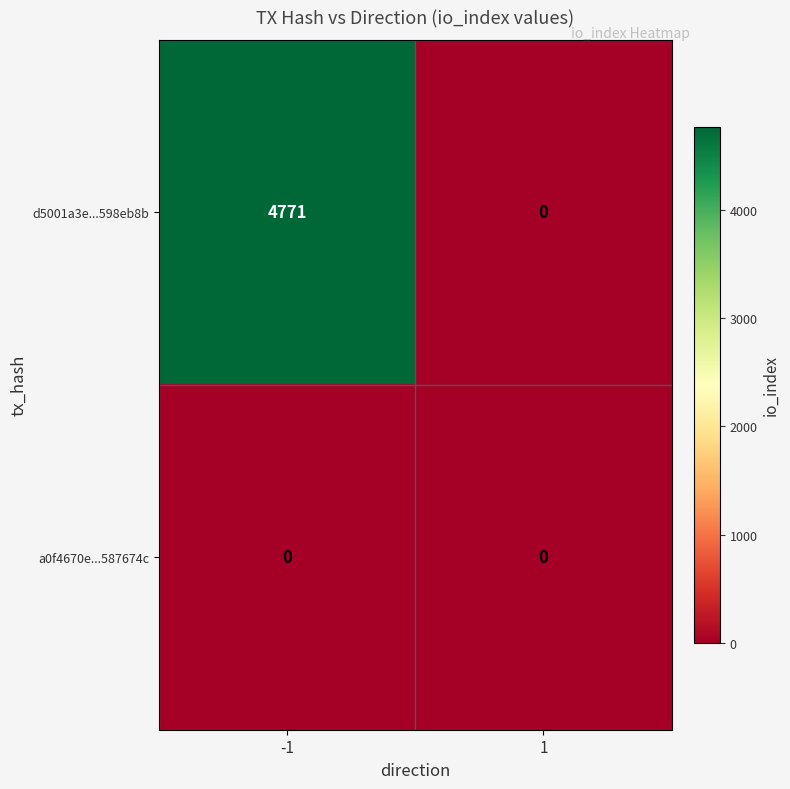

Reading right to left, what are all the values shown in this chart?

d5001a3e...598eb8b: 0	4771
a0f4670e...587674c: 0	0